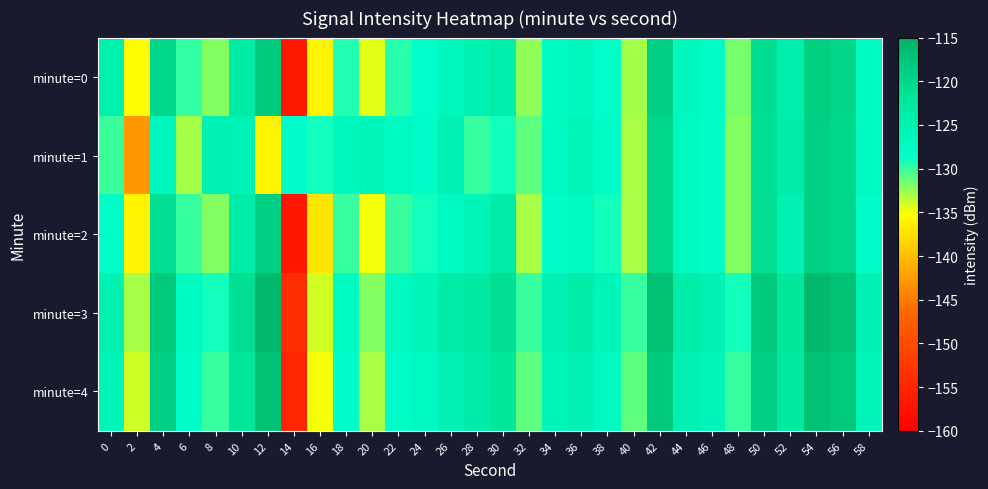

Which series changed the most between 14 and 48?

minute=0